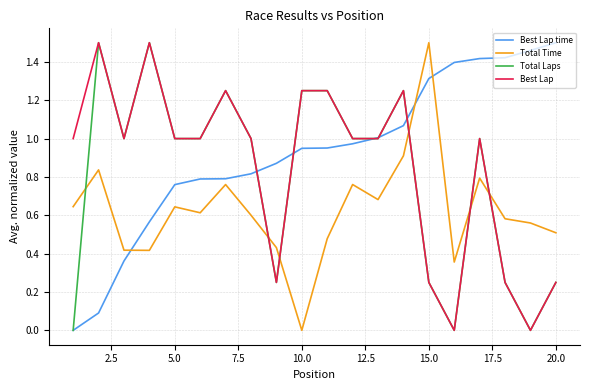

Rank the series by their average value, from lowest to highest.

Total Time, Total Laps, Best Lap, Best Lap time